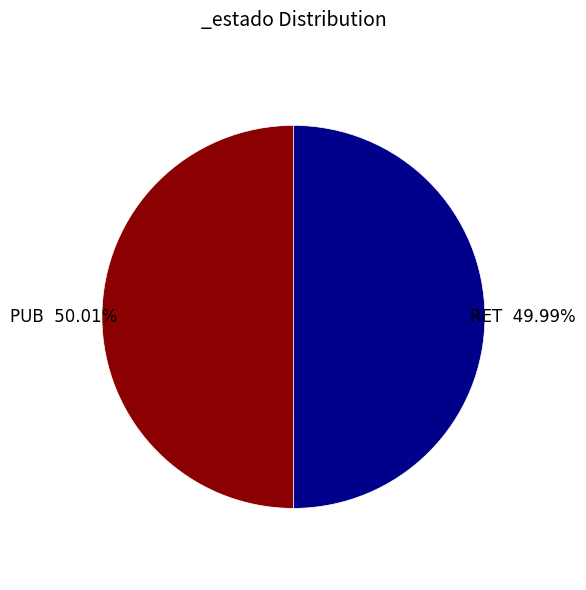

Is there a majority slice in this chart?

Yes